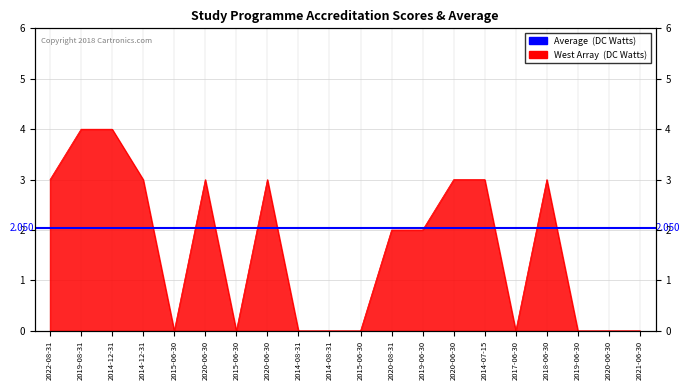

Where is the data nearest to the value 2?

2020-08-31